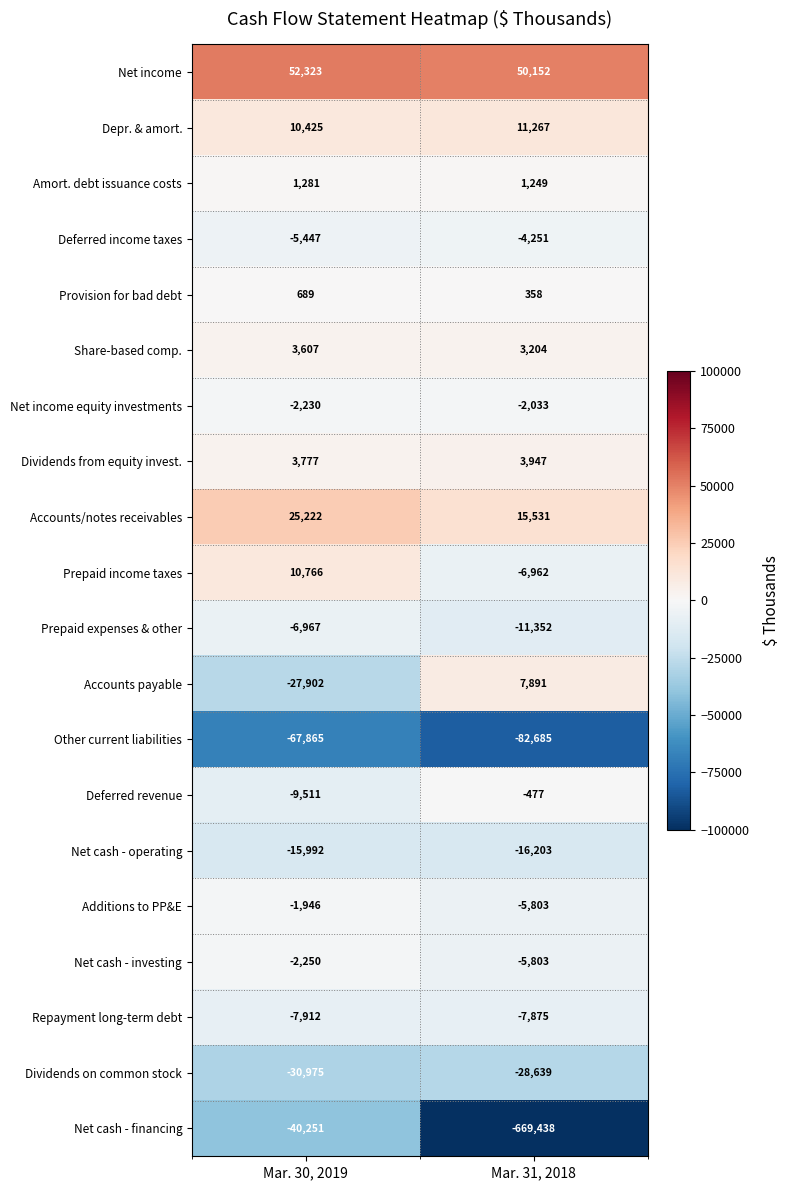

List the series in order of their peak value, lowest first.

Other current liabilities, Net cash - financing, Dividends on common stock, Net cash - operating, Repayment long-term debt, Prepaid expenses & other, Deferred income taxes, Net cash - investing, Net income equity investments, Additions to PP&E, Deferred revenue, Provision for bad debt, Amort. debt issuance costs, Share-based comp., Dividends from equity invest., Accounts payable, Prepaid income taxes, Depr. & amort., Accounts/notes receivables, Net income